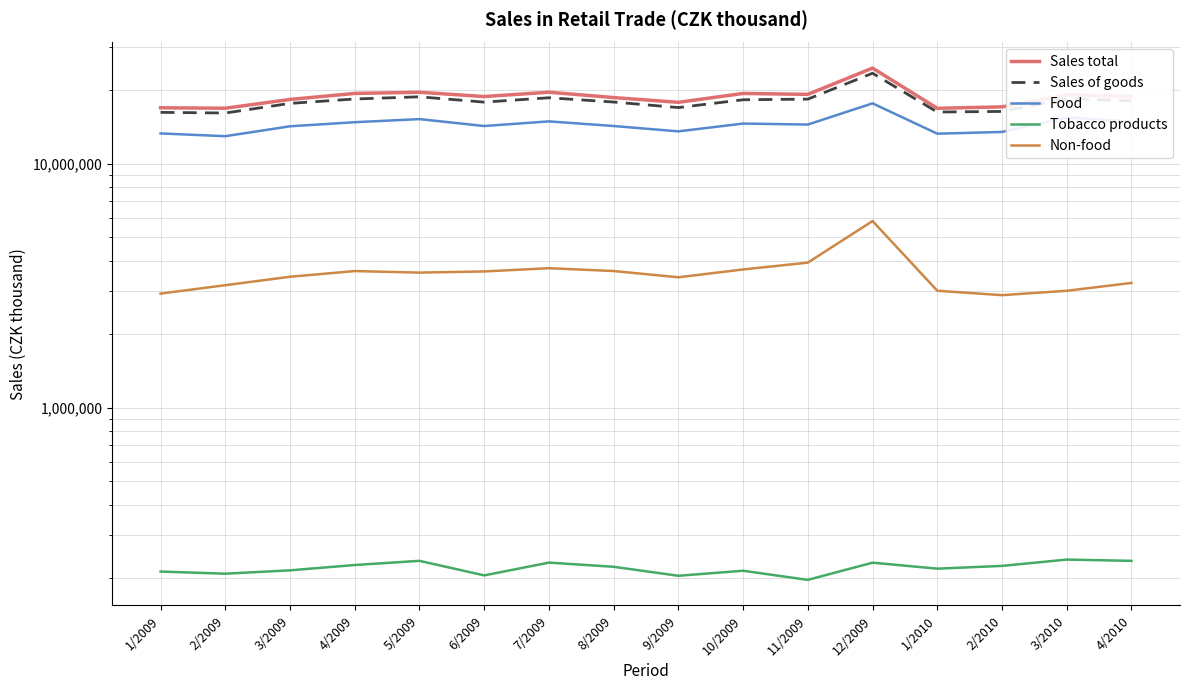

True or false: Sales of goods has more than 0 interior local peaks.

True